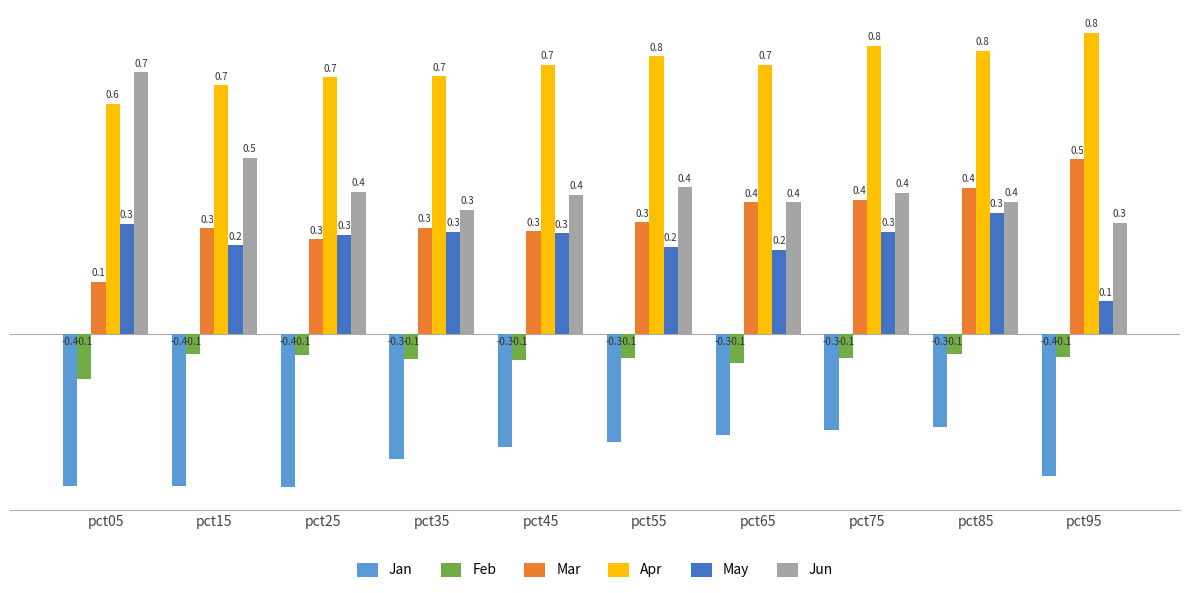

What is the smallest value displayed?

-0.4